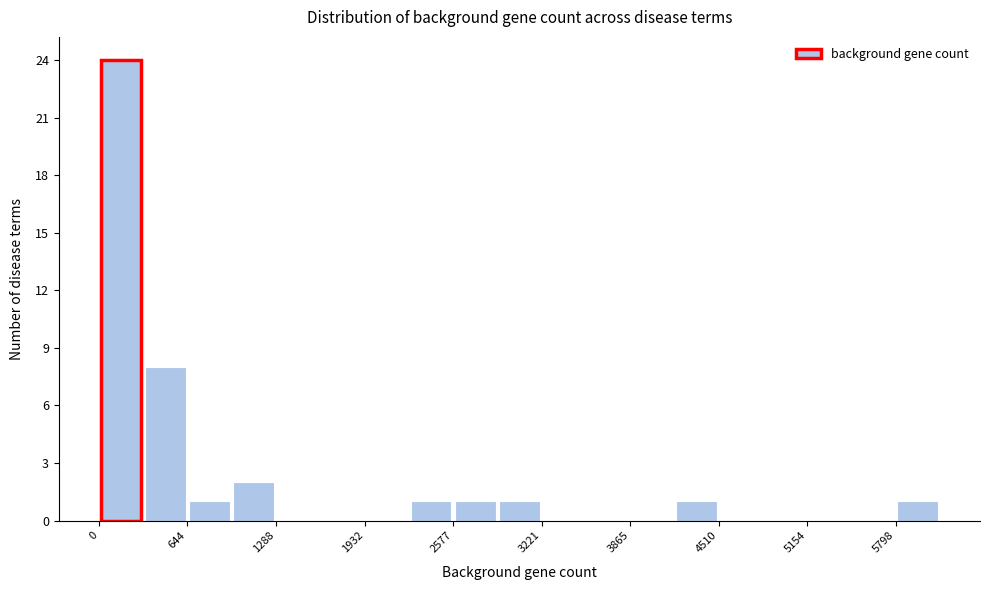

Read against the x-axis, roughly where is the centre of the tallest bar?

200